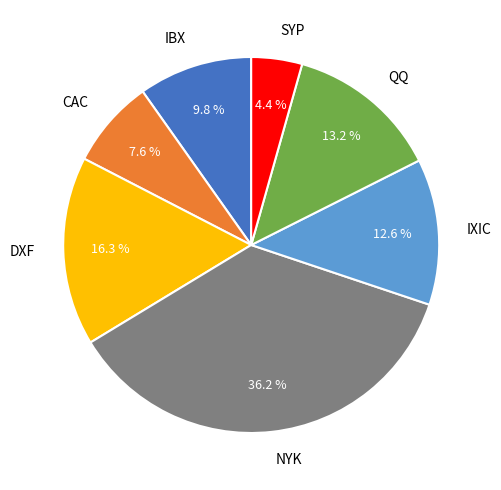

How many slices are in this pie chart?

7